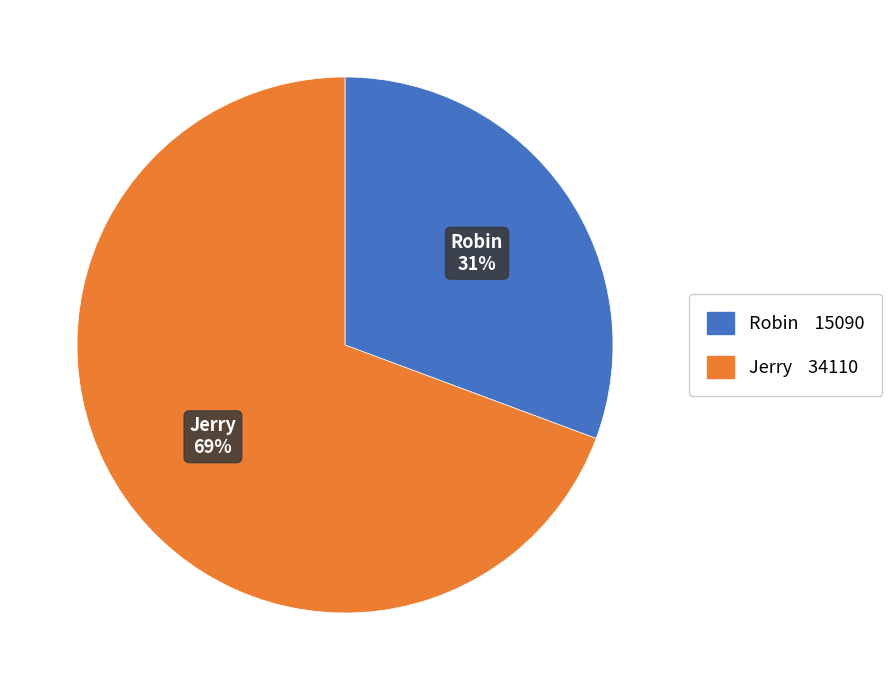

Which category has the smallest portion of the pie?

Robin